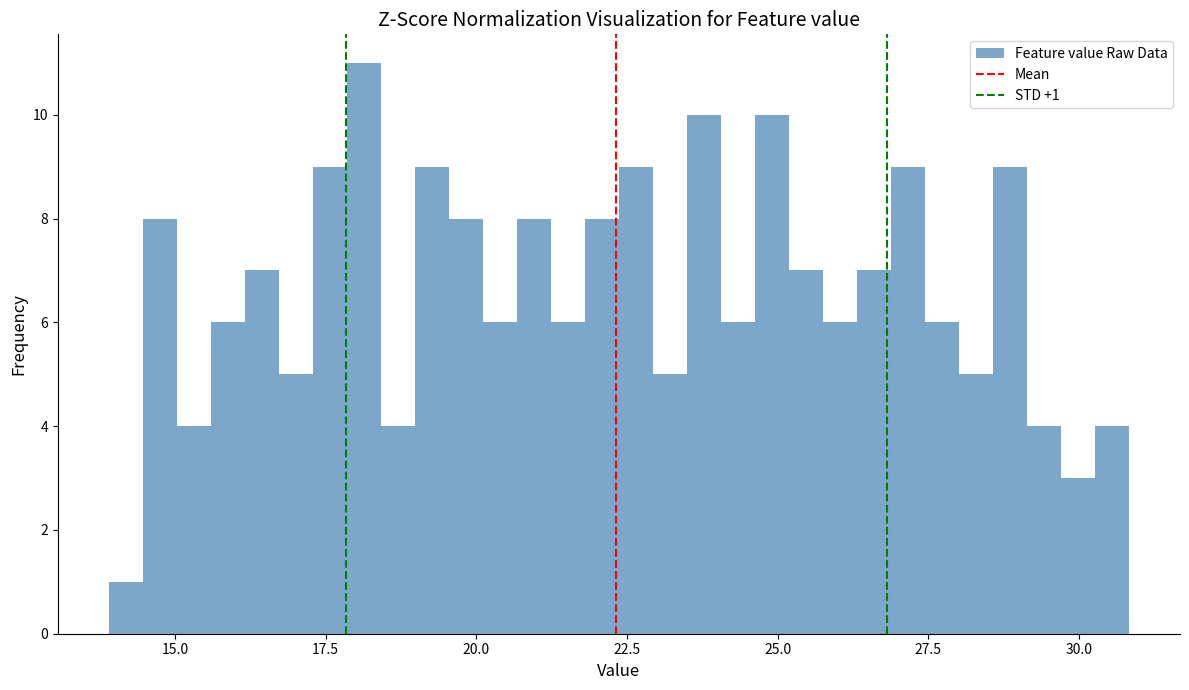

Around what value on the x-axis is the tallest bar? Give the approximate position of its centre, as read against the axis.

18.0